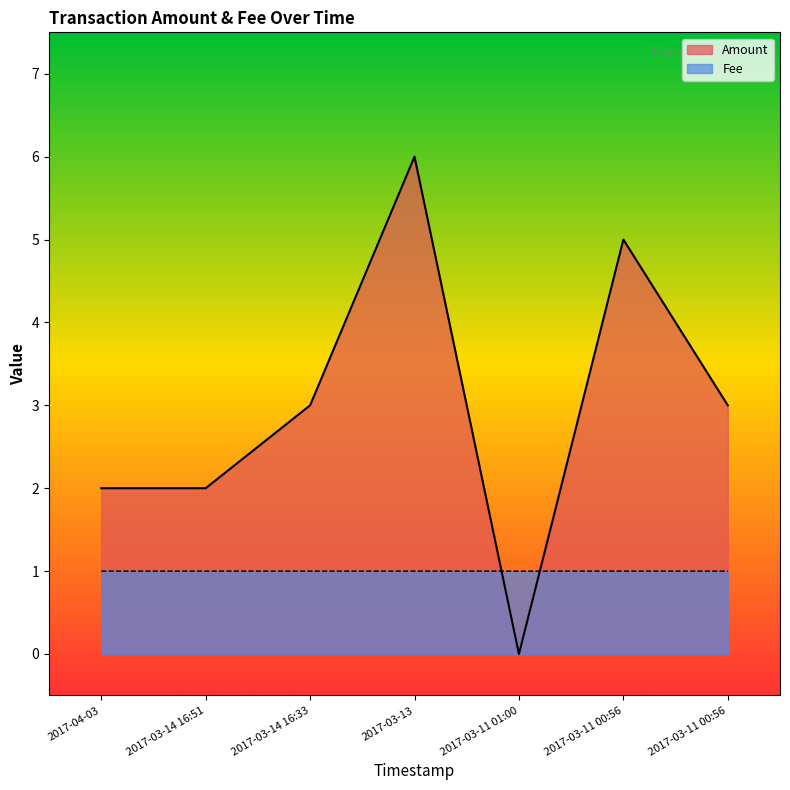

Is the value of Amount at 2017-03-11 01:00 greater than the value of Fee at 2017-03-11 00:56?

No